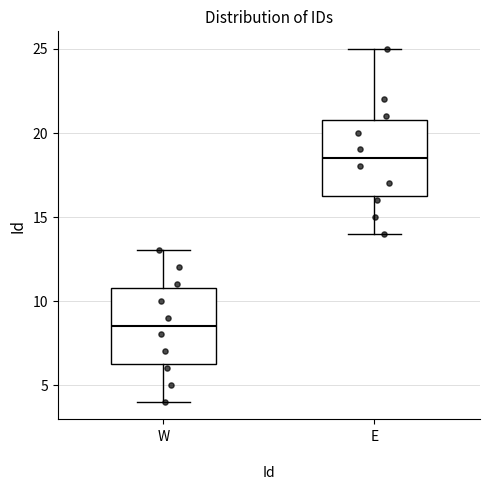

Which box has the lowest median line?

W